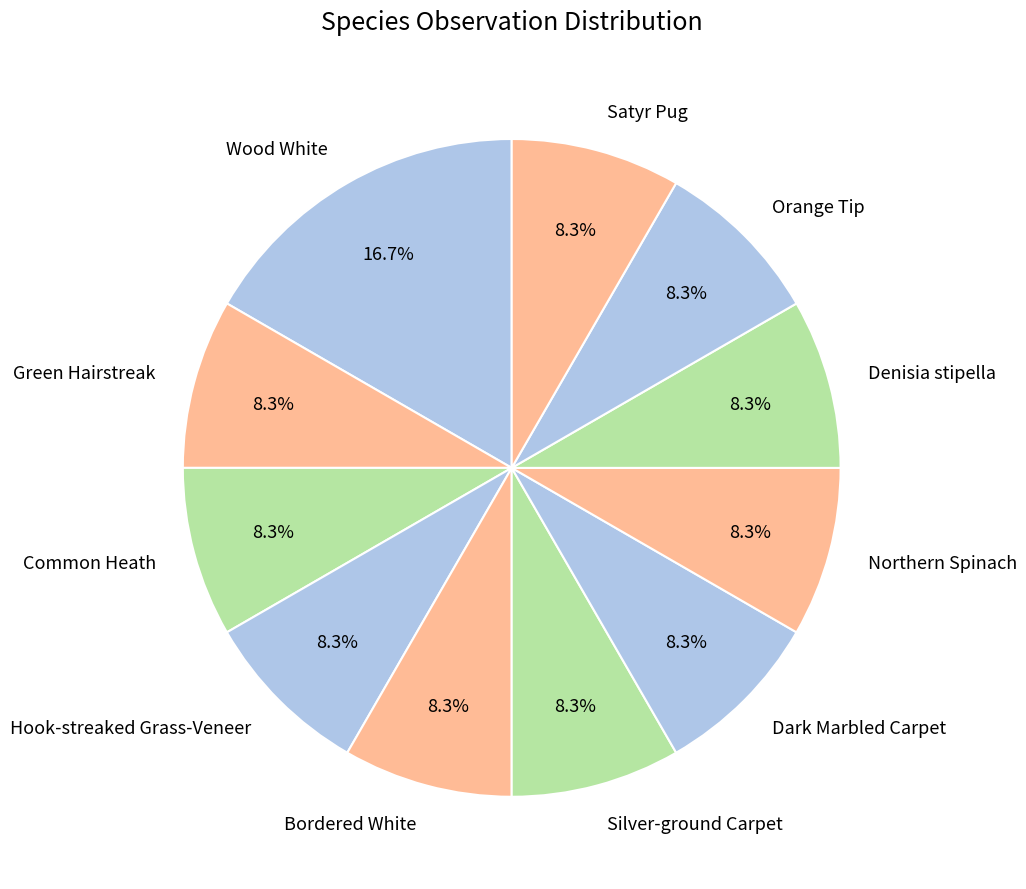

Which category has the biggest portion of the pie?

Wood White